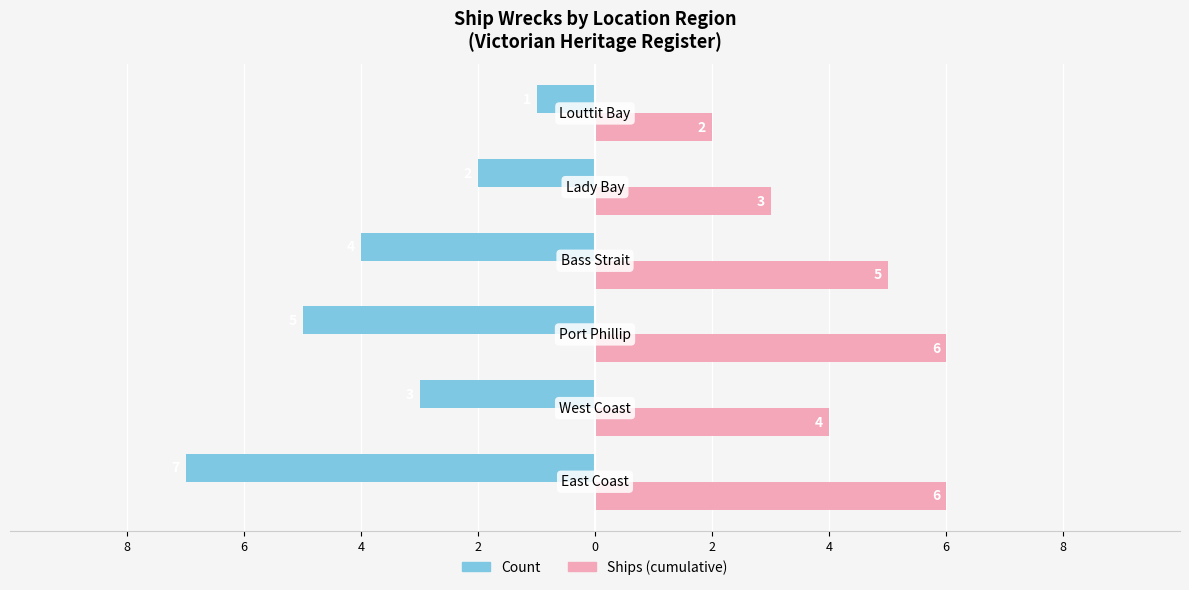

What is the average value of the Count series?

-4